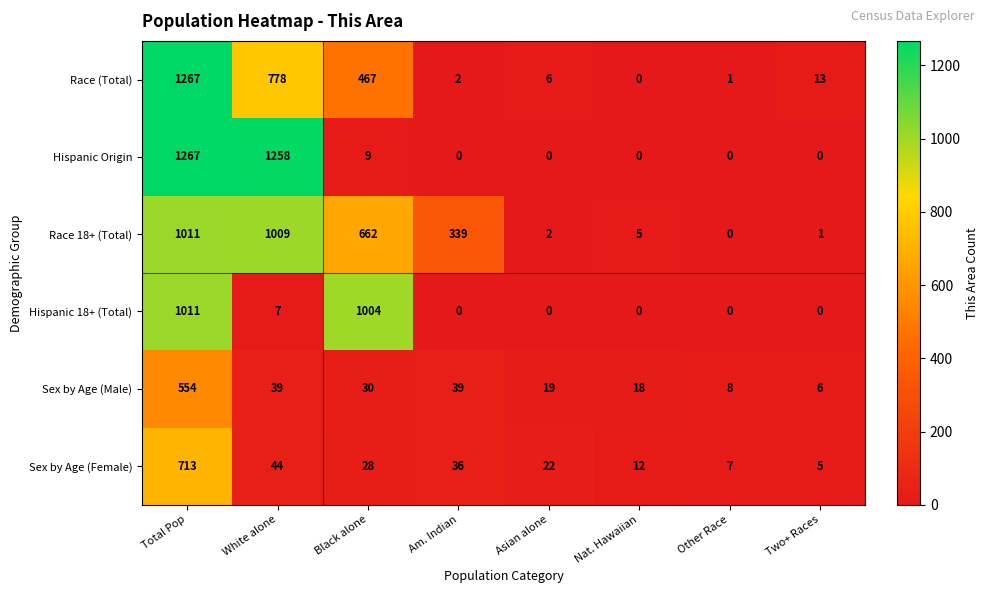

What is the sum of all Race 18+ (Total) values?

3029